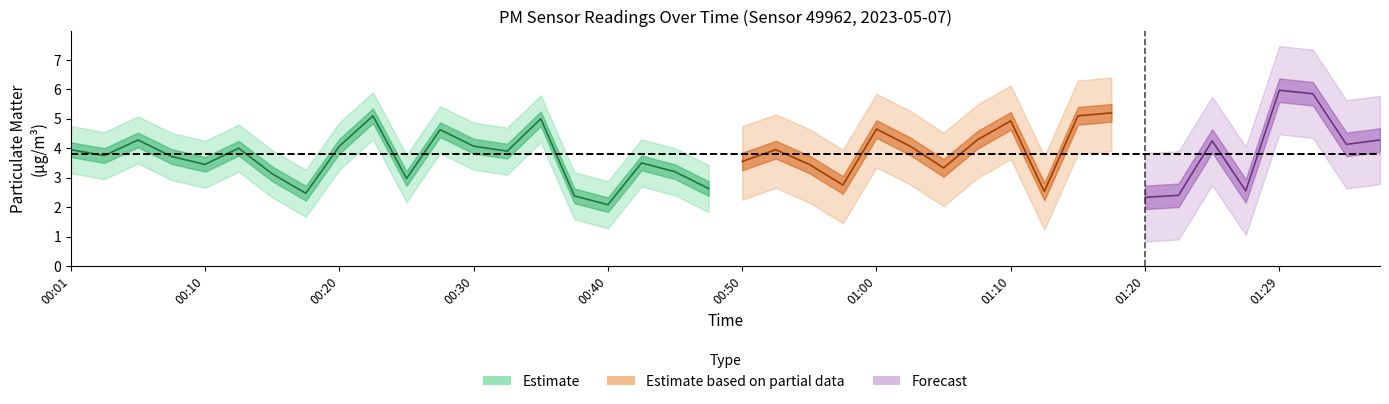

Between 01:37 and 00:57, which is larger?

01:37